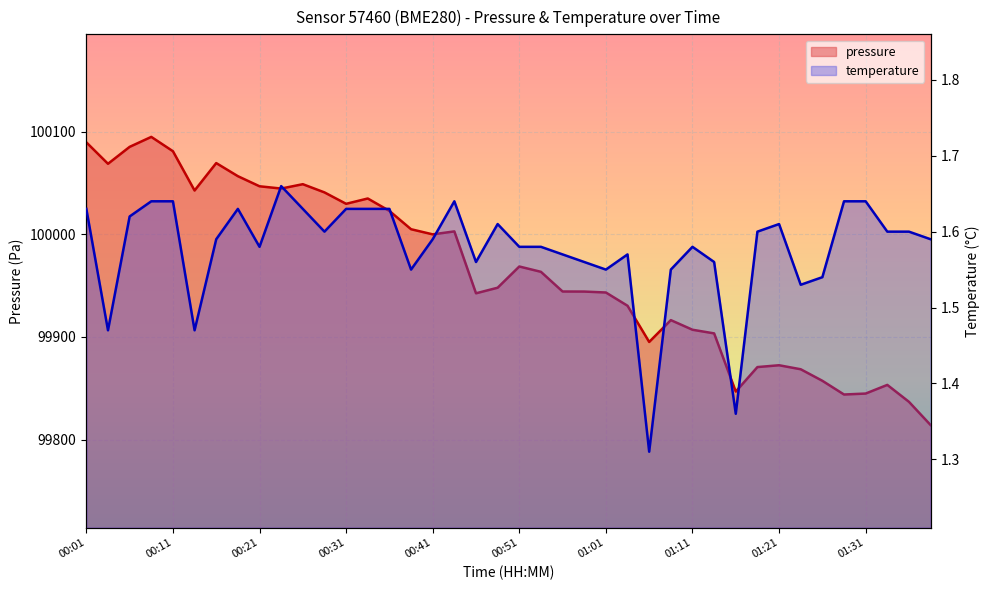

Which series changed the most between 00:41 and 01:39?

pressure